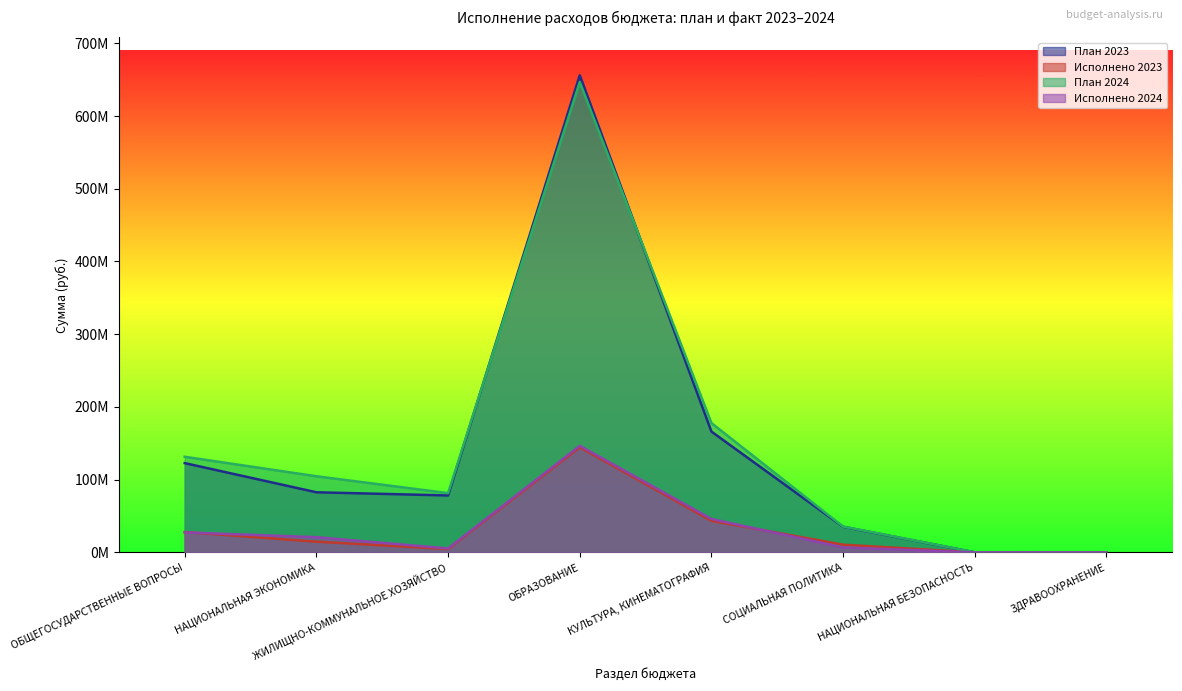

At which category is the sum across all series the highest?

ОБРАЗОВАНИЕ